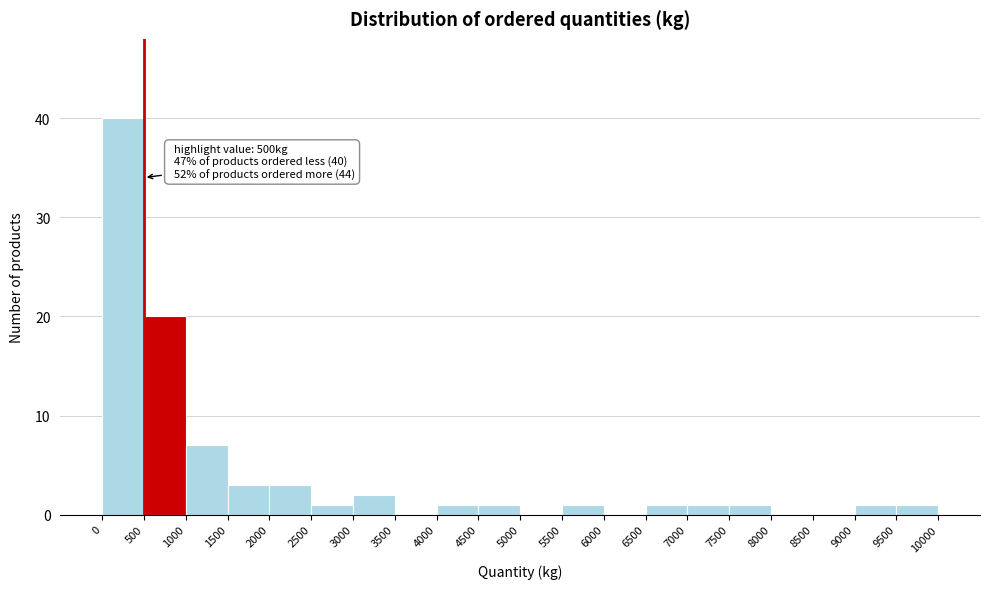

Over which range of the x-axis is the bar tallest?

0 to 500